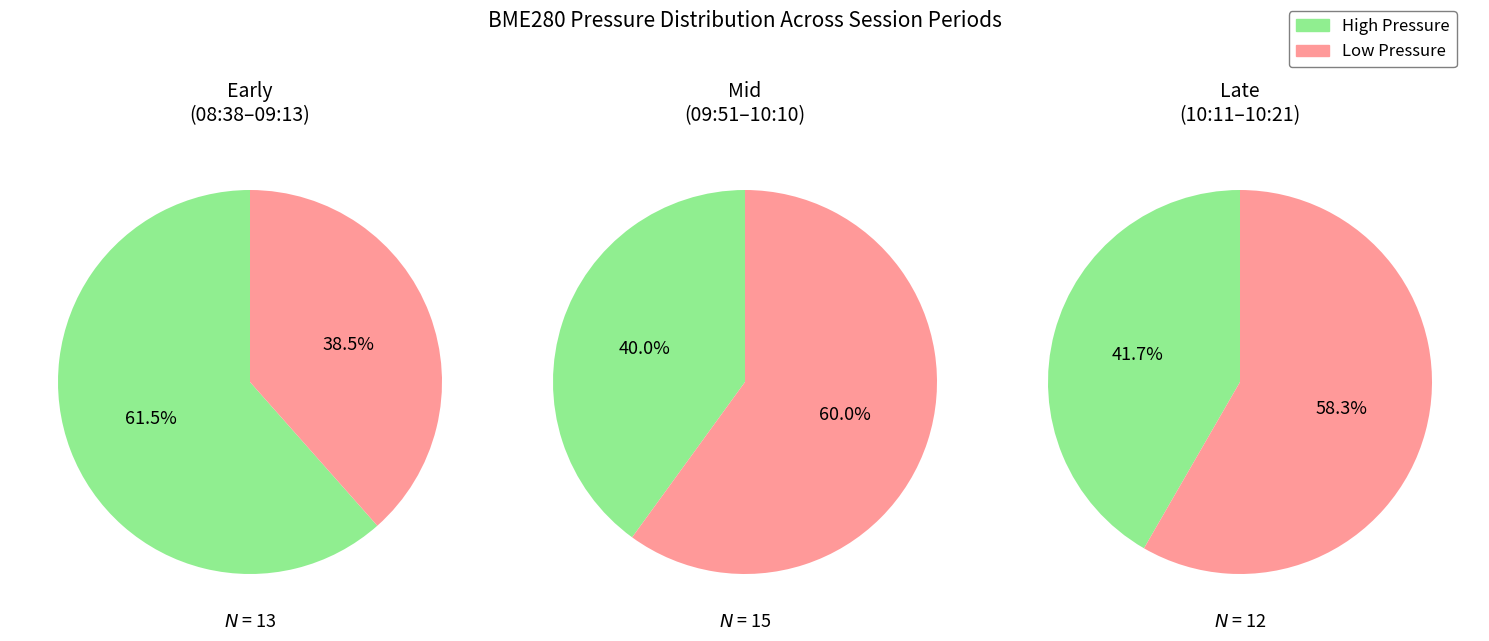

How much of the chart is everything except 1?

50.4%